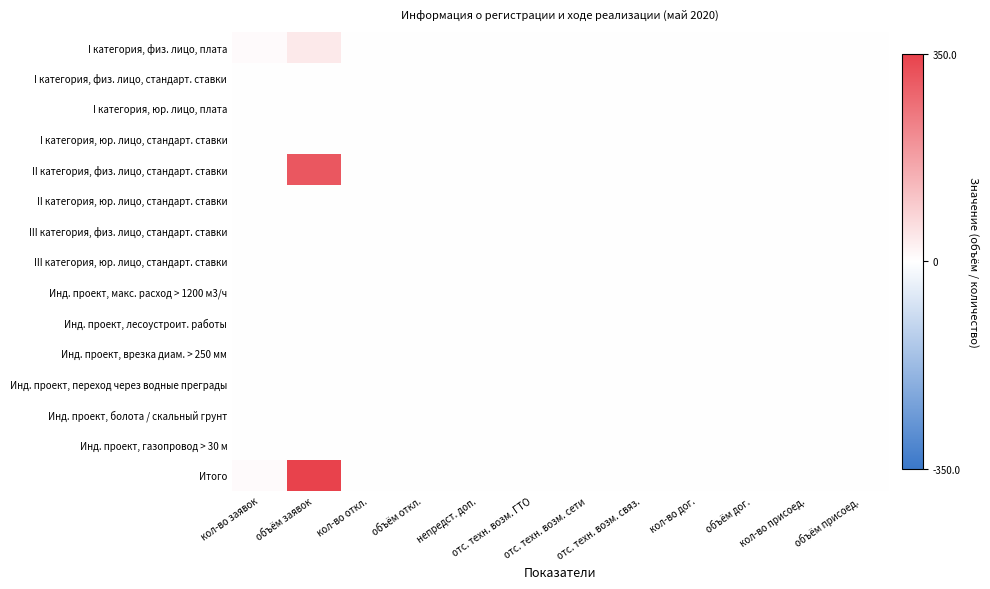

Reading left to right, extract all data points from this chart.

I категория, физ. лицо, плата: кол-во заявок=7.0	объём заявок=39.9	кол-во откл.=0.0	объём откл.=0.0	непредст. доп.=0.0	отс. техн. возм. ГТО=0.0	отс. техн. возм. сети=0.0	отс. техн. возм. связ.=0.0	кол-во дог.=0.0	объём дог.=0.0	кол-во присоед.=0.0	объём присоед.=0.0
I категория, физ. лицо, стандарт. ставки: кол-во заявок=0.0	объём заявок=0.0	кол-во откл.=0.0	объём откл.=0.0	непредст. доп.=0.0	отс. техн. возм. ГТО=0.0	отс. техн. возм. сети=0.0	отс. техн. возм. связ.=0.0	кол-во дог.=0.0	объём дог.=0.0	кол-во присоед.=0.0	объём присоед.=0.0
I категория, юр. лицо, плата: кол-во заявок=0.0	объём заявок=0.0	кол-во откл.=0.0	объём откл.=0.0	непредст. доп.=0.0	отс. техн. возм. ГТО=0.0	отс. техн. возм. сети=0.0	отс. техн. возм. связ.=0.0	кол-во дог.=0.0	объём дог.=0.0	кол-во присоед.=0.0	объём присоед.=0.0
I категория, юр. лицо, стандарт. ставки: кол-во заявок=0.0	объём заявок=0.0	кол-во откл.=0.0	объём откл.=0.0	непредст. доп.=0.0	отс. техн. возм. ГТО=0.0	отс. техн. возм. сети=0.0	отс. техн. возм. связ.=0.0	кол-во дог.=0.0	объём дог.=0.0	кол-во присоед.=0.0	объём присоед.=0.0
II категория, физ. лицо, стандарт. ставки: кол-во заявок=1.0	объём заявок=310.3	кол-во откл.=0.0	объём откл.=0.0	непредст. доп.=0.0	отс. техн. возм. ГТО=0.0	отс. техн. возм. сети=0.0	отс. техн. возм. связ.=0.0	кол-во дог.=0.0	объём дог.=0.0	кол-во присоед.=0.0	объём присоед.=0.0
II категория, юр. лицо, стандарт. ставки: кол-во заявок=0.0	объём заявок=0.0	кол-во откл.=0.0	объём откл.=0.0	непредст. доп.=0.0	отс. техн. возм. ГТО=0.0	отс. техн. возм. сети=0.0	отс. техн. возм. связ.=0.0	кол-во дог.=0.0	объём дог.=0.0	кол-во присоед.=0.0	объём присоед.=0.0
III категория, физ. лицо, стандарт. ставки: кол-во заявок=0.0	объём заявок=0.0	кол-во откл.=0.0	объём откл.=0.0	непредст. доп.=0.0	отс. техн. возм. ГТО=0.0	отс. техн. возм. сети=0.0	отс. техн. возм. связ.=0.0	кол-во дог.=0.0	объём дог.=0.0	кол-во присоед.=0.0	объём присоед.=0.0
III категория, юр. лицо, стандарт. ставки: кол-во заявок=0.0	объём заявок=0.0	кол-во откл.=0.0	объём откл.=0.0	непредст. доп.=0.0	отс. техн. возм. ГТО=0.0	отс. техн. возм. сети=0.0	отс. техн. возм. связ.=0.0	кол-во дог.=0.0	объём дог.=0.0	кол-во присоед.=0.0	объём присоед.=0.0
Инд. проект, макс. расход > 1200 м3/ч: кол-во заявок=0.0	объём заявок=0.0	кол-во откл.=0.0	объём откл.=0.0	непредст. доп.=0.0	отс. техн. возм. ГТО=0.0	отс. техн. возм. сети=0.0	отс. техн. возм. связ.=0.0	кол-во дог.=0.0	объём дог.=0.0	кол-во присоед.=0.0	объём присоед.=0.0
Инд. проект, лесоустроит. работы: кол-во заявок=0.0	объём заявок=0.0	кол-во откл.=0.0	объём откл.=0.0	непредст. доп.=0.0	отс. техн. возм. ГТО=0.0	отс. техн. возм. сети=0.0	отс. техн. возм. связ.=0.0	кол-во дог.=0.0	объём дог.=0.0	кол-во присоед.=0.0	объём присоед.=0.0
Инд. проект, врезка диам. > 250 мм: кол-во заявок=0.0	объём заявок=0.0	кол-во откл.=0.0	объём откл.=0.0	непредст. доп.=0.0	отс. техн. возм. ГТО=0.0	отс. техн. возм. сети=0.0	отс. техн. возм. связ.=0.0	кол-во дог.=0.0	объём дог.=0.0	кол-во присоед.=0.0	объём присоед.=0.0
Инд. проект, переход через водные преграды: кол-во заявок=0.0	объём заявок=0.0	кол-во откл.=0.0	объём откл.=0.0	непредст. доп.=0.0	отс. техн. возм. ГТО=0.0	отс. техн. возм. сети=0.0	отс. техн. возм. связ.=0.0	кол-во дог.=0.0	объём дог.=0.0	кол-во присоед.=0.0	объём присоед.=0.0
Инд. проект, болота / скальный грунт: кол-во заявок=0.0	объём заявок=0.0	кол-во откл.=0.0	объём откл.=0.0	непредст. доп.=0.0	отс. техн. возм. ГТО=0.0	отс. техн. возм. сети=0.0	отс. техн. возм. связ.=0.0	кол-во дог.=0.0	объём дог.=0.0	кол-во присоед.=0.0	объём присоед.=0.0
Инд. проект, газопровод > 30 м: кол-во заявок=0.0	объём заявок=0.0	кол-во откл.=0.0	объём откл.=0.0	непредст. доп.=0.0	отс. техн. возм. ГТО=0.0	отс. техн. возм. сети=0.0	отс. техн. возм. связ.=0.0	кол-во дог.=0.0	объём дог.=0.0	кол-во присоед.=0.0	объём присоед.=0.0
Итого: кол-во заявок=8.0	объём заявок=350.2	кол-во откл.=0.0	объём откл.=0.0	непредст. доп.=0.0	отс. техн. возм. ГТО=0.0	отс. техн. возм. сети=0.0	отс. техн. возм. связ.=0.0	кол-во дог.=0.0	объём дог.=0.0	кол-во присоед.=0.0	объём присоед.=0.0